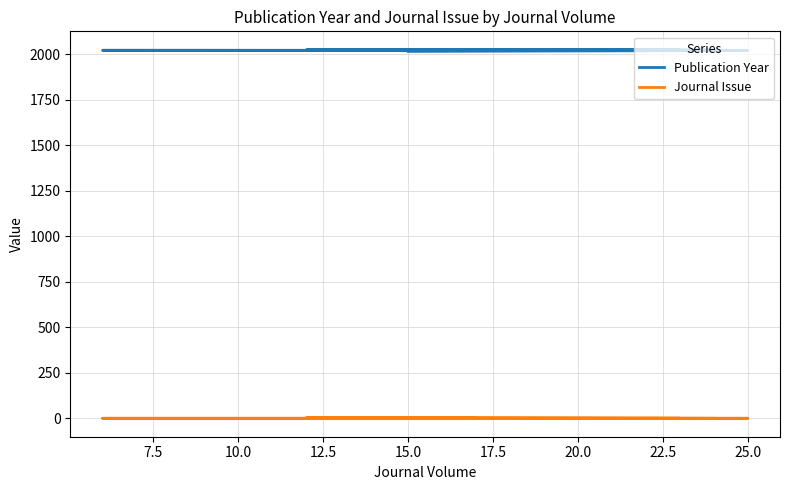

Count the Publication Year values in the range 2021 to 2023.

9